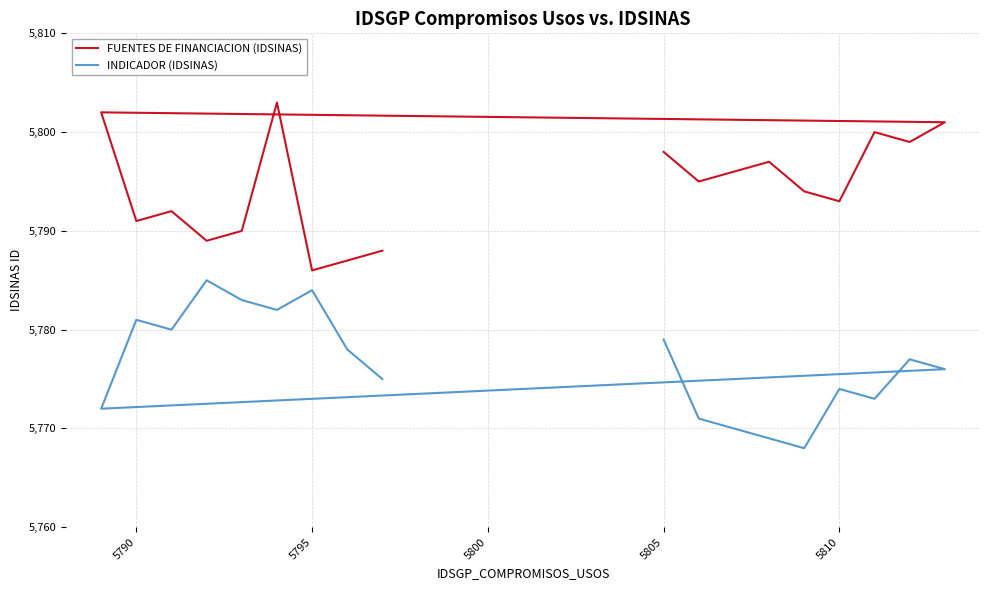

True or false: FUENTES DE FINANCIACION (IDSINAS) and INDICADOR (IDSINAS) intersect in this chart.

False